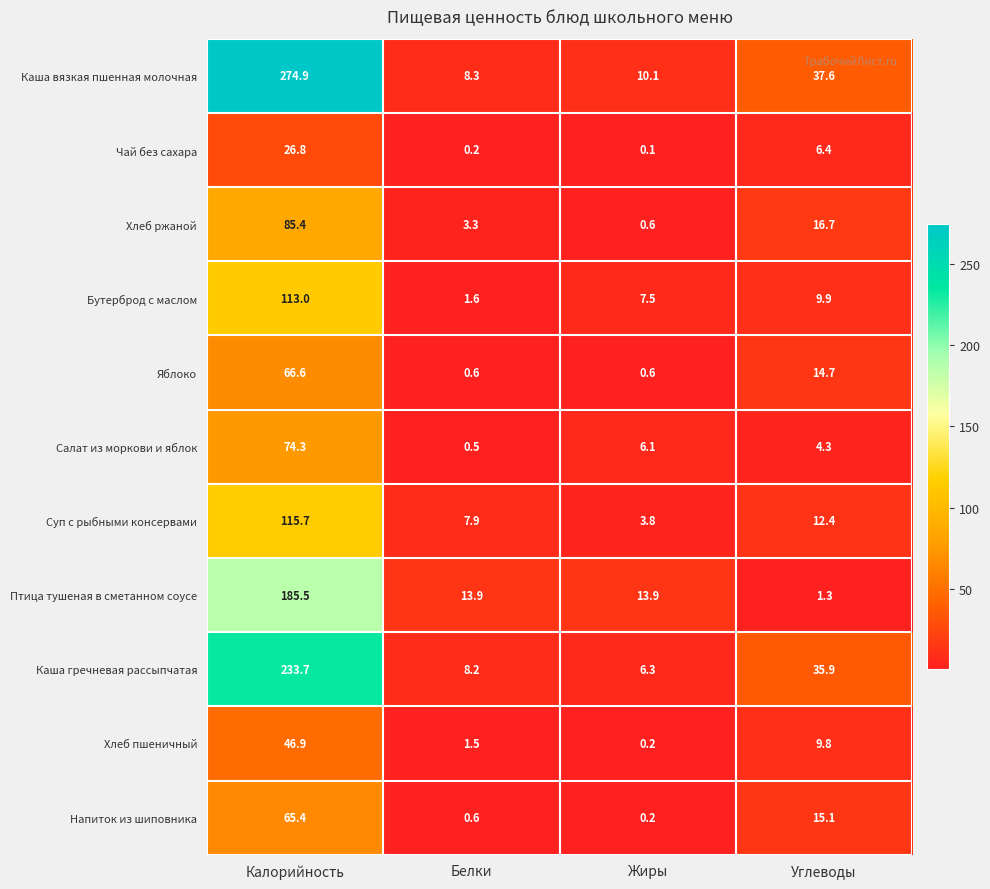

True or false: Каша вязкая пшенная молочная has a value of 10.1 at Жиры.

True